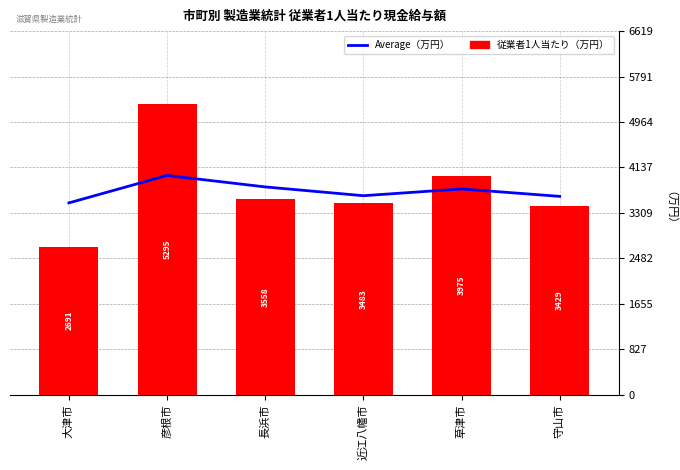

Between 彦根市 and 近江八幡市, which series saw the biggest shift?

従業者1人当たり（万円）